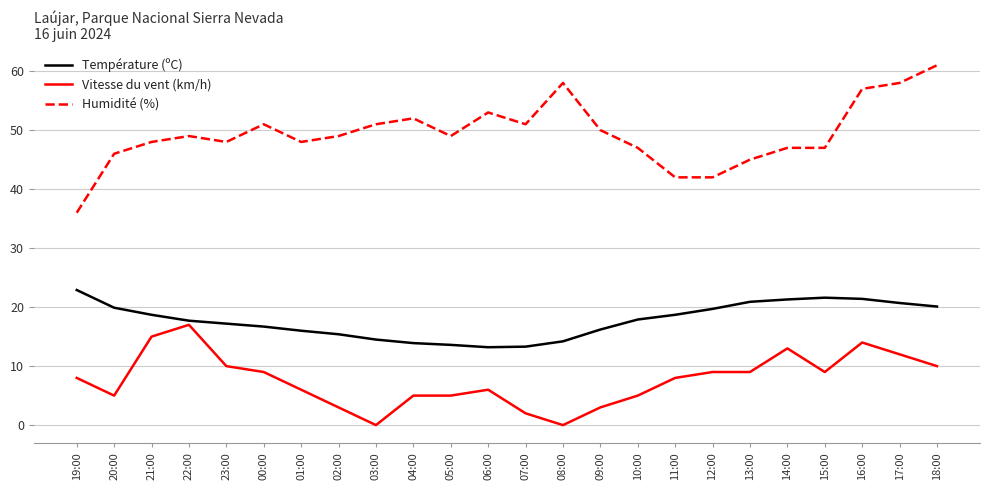

What is the difference between the maximum and minimum values in the Humidité (%) series?

25.0